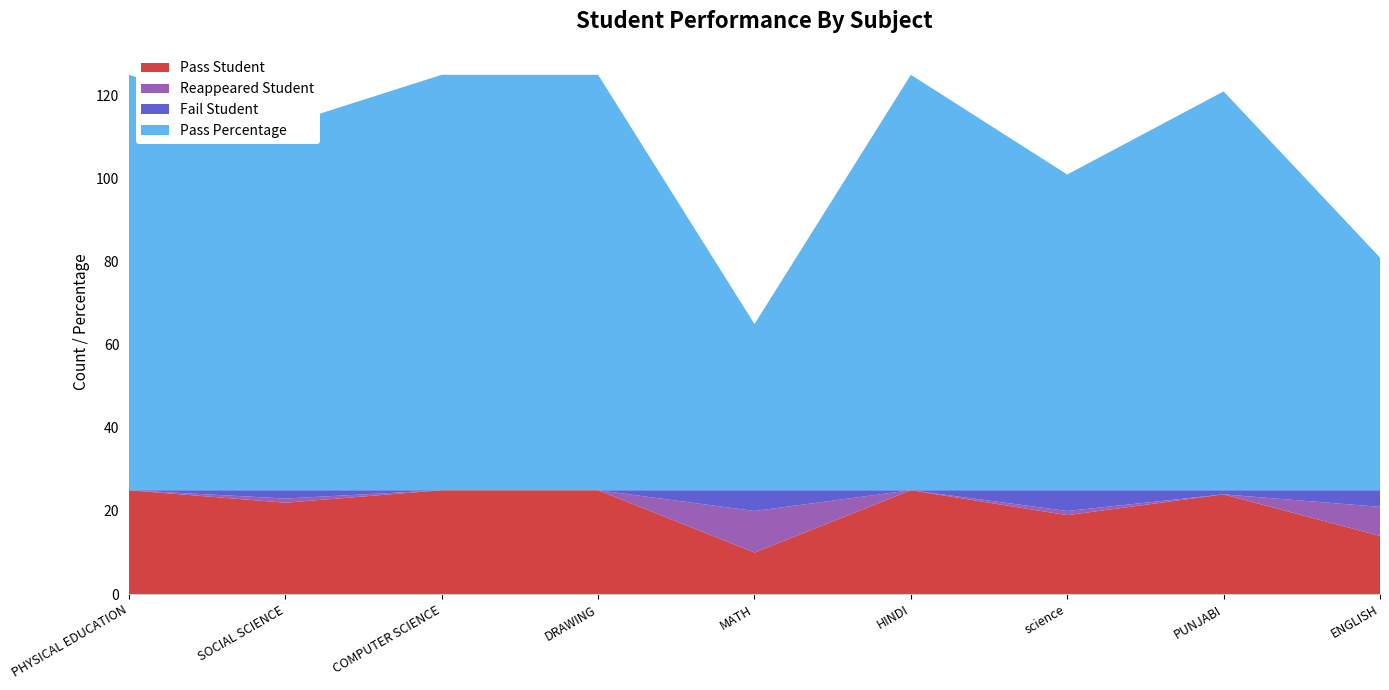

Reading left to right, list all the values displayed in this chart.

Pass Student: PHYSICAL EDUCATION=25	SOCIAL SCIENCE=22	COMPUTER SCIENCE=25	DRAWING=25	MATH=10	HINDI=25	science=19	PUNJABI=24	ENGLISH=14
Reappeared Student: PHYSICAL EDUCATION=0	SOCIAL SCIENCE=1	COMPUTER SCIENCE=0	DRAWING=0	MATH=10	HINDI=0	science=1	PUNJABI=0	ENGLISH=7
Fail Student: PHYSICAL EDUCATION=0	SOCIAL SCIENCE=2	COMPUTER SCIENCE=0	DRAWING=0	MATH=5	HINDI=0	science=5	PUNJABI=1	ENGLISH=4
Pass Percentage: PHYSICAL EDUCATION=100	SOCIAL SCIENCE=88	COMPUTER SCIENCE=100	DRAWING=100	MATH=40	HINDI=100	science=76	PUNJABI=96	ENGLISH=56